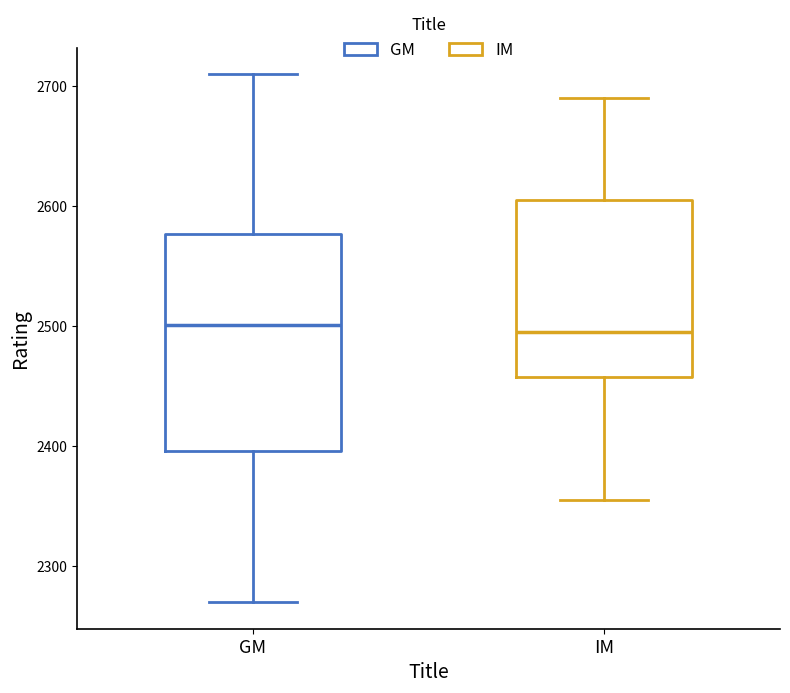

Reading left to right, transcribe this box plot: for each box, give where its median line is, the range the box spans, and where its two whiskers end, as read against the y-axis. The values are not printed on the chart, so give them approximately, as read against the axis.

GM: median 2500, box 2400 to 2580, whiskers 2270 to 2710
IM: median 2500, box 2460 to 2610, whiskers 2360 to 2690